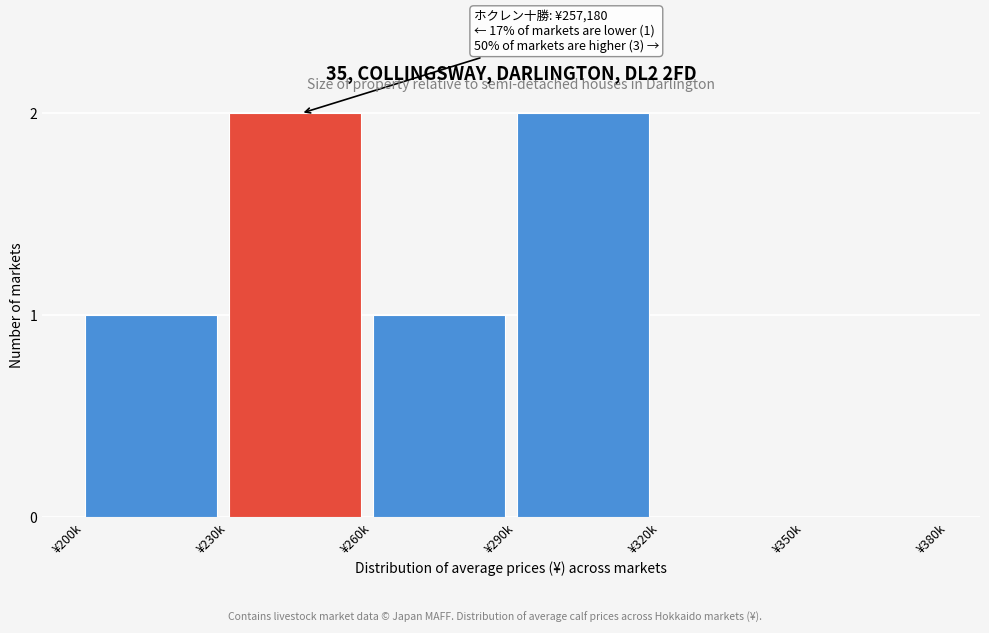

Reading left to right, list all the values displayed in this chart.

¥200k=1	¥230k=2	¥260k=1	¥290k=2	¥320k=0	¥350k=0